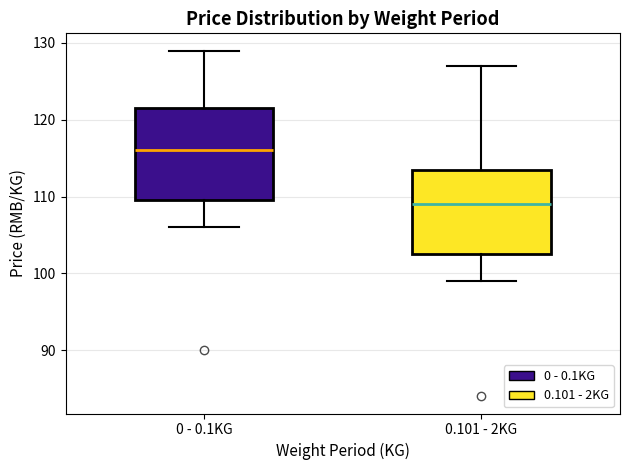

Comparing the boxes themselves (not the whiskers), which one is the tallest?

0 - 0.1KG